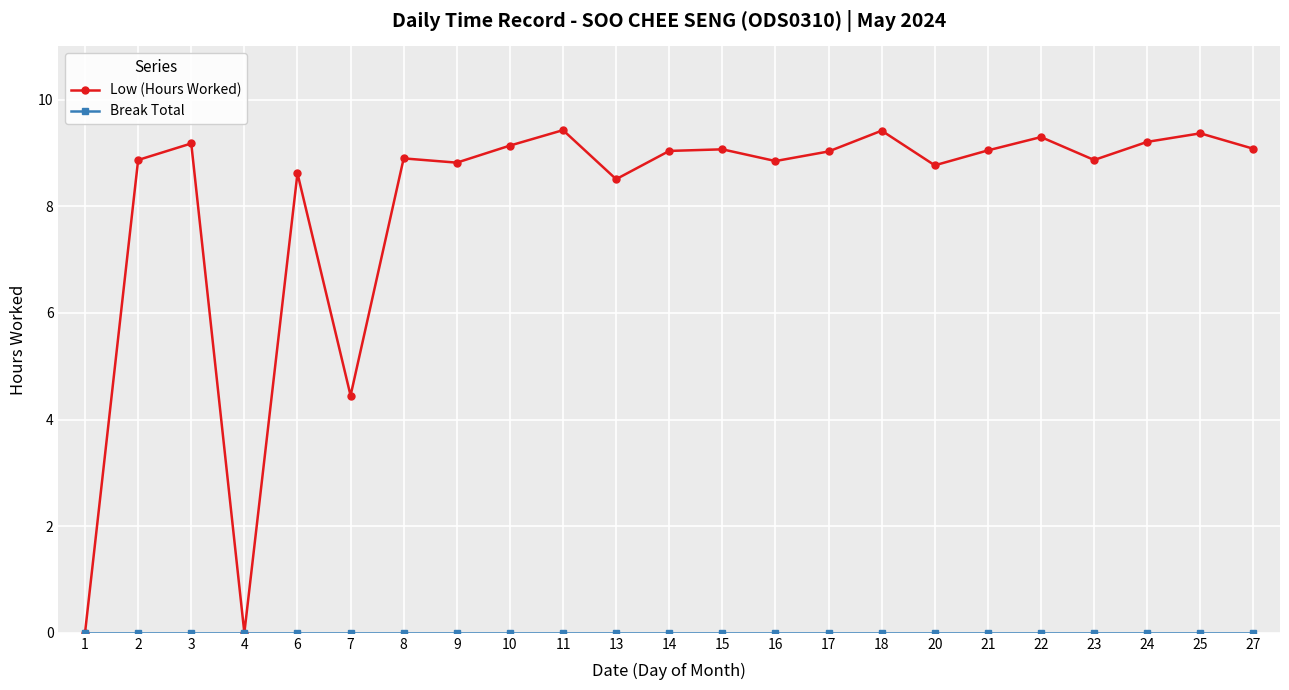

Which series has the largest total across all categories?

Low (Hours Worked)